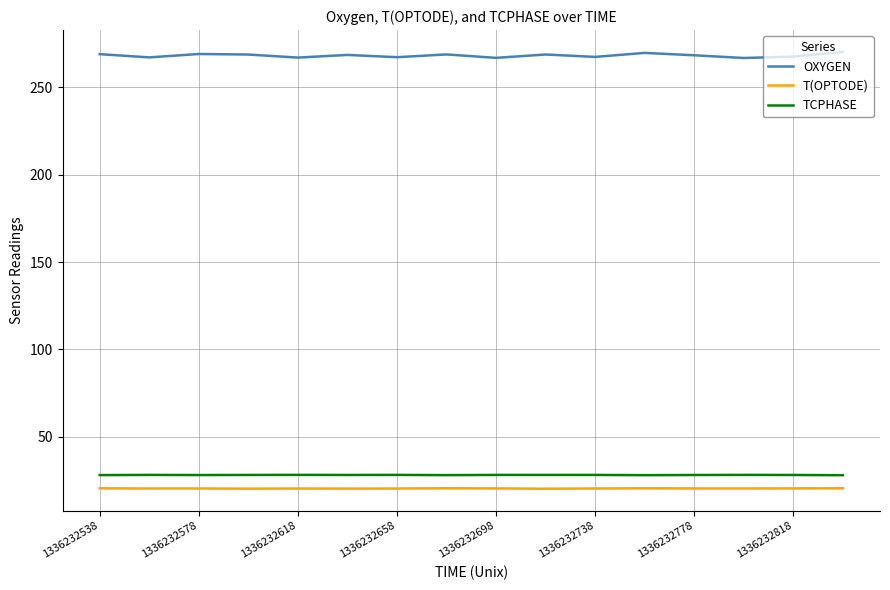

Which series has the largest range (max minus min)?

OXYGEN